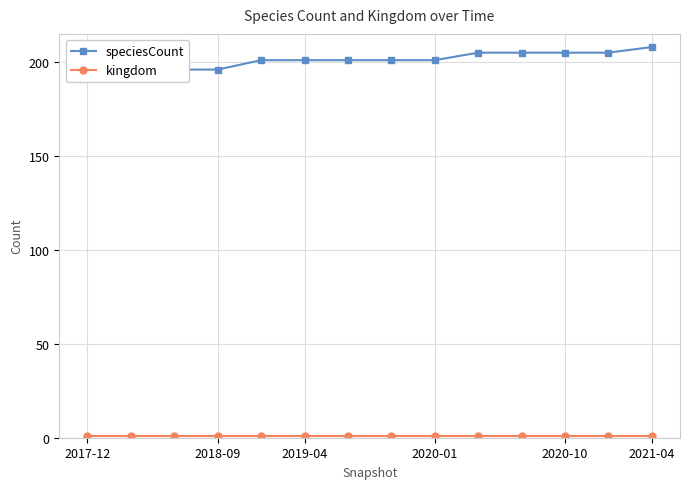

How many values in the speciesCount series are below 201?

4